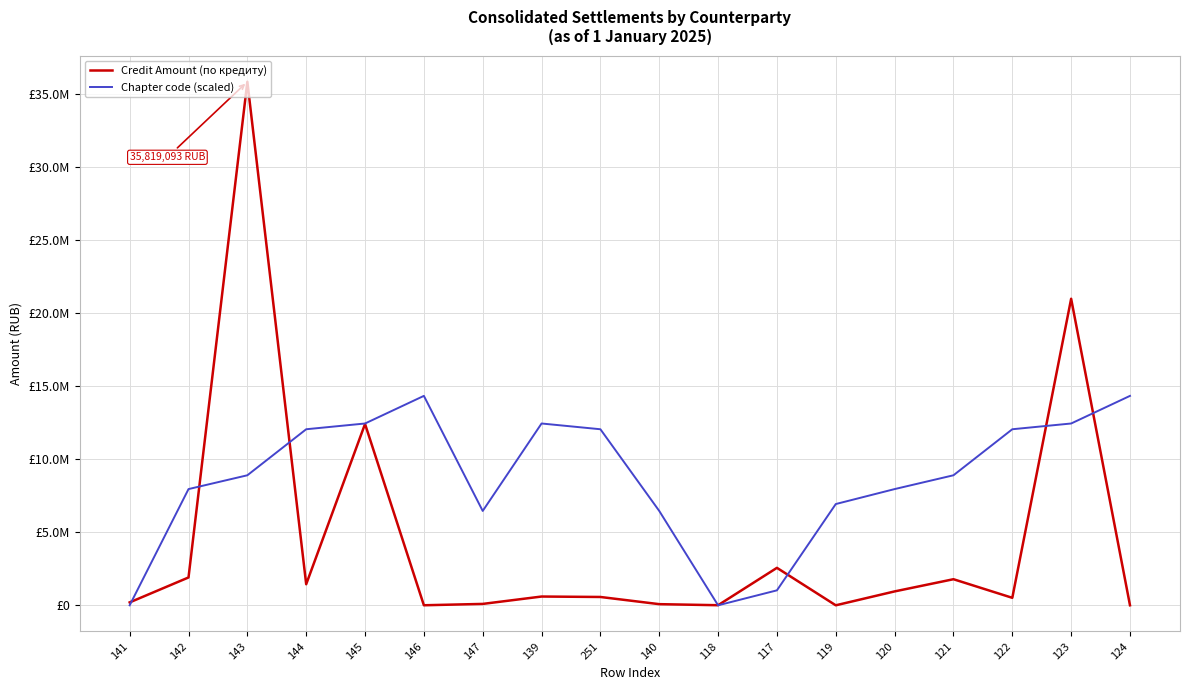

Rank the series by their maximum value, from lowest to highest.

Chapter code (scaled), Credit Amount (по кредиту)